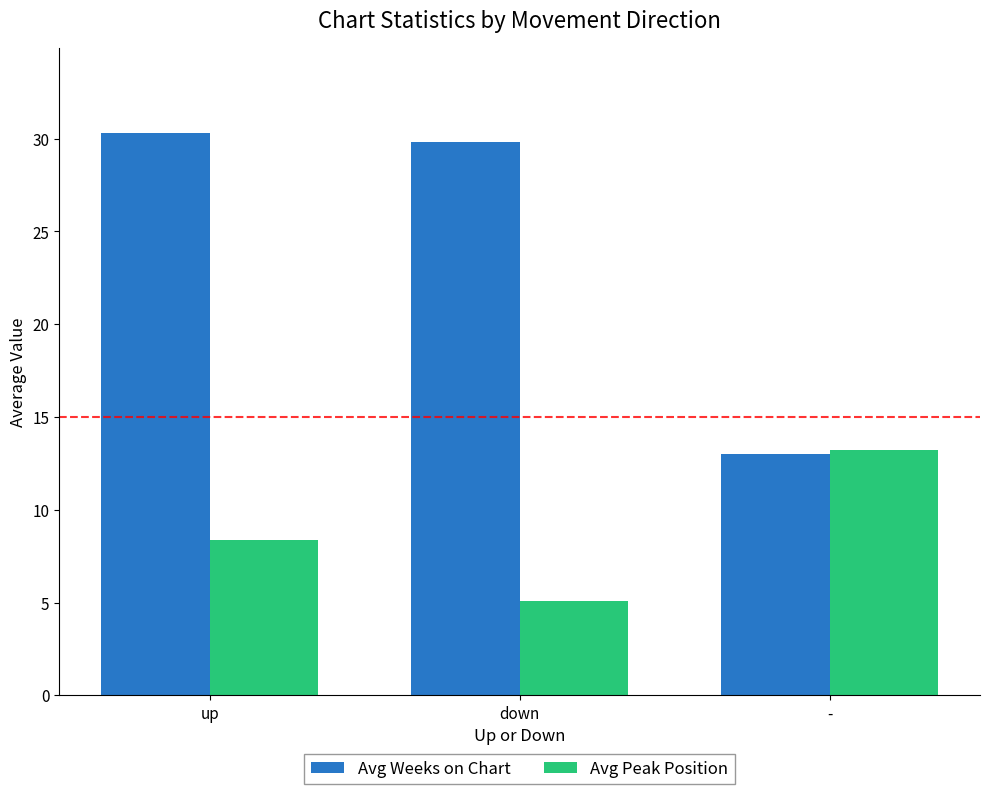

Is it true that Avg Weeks on Chart equals 30.3 at up?

True